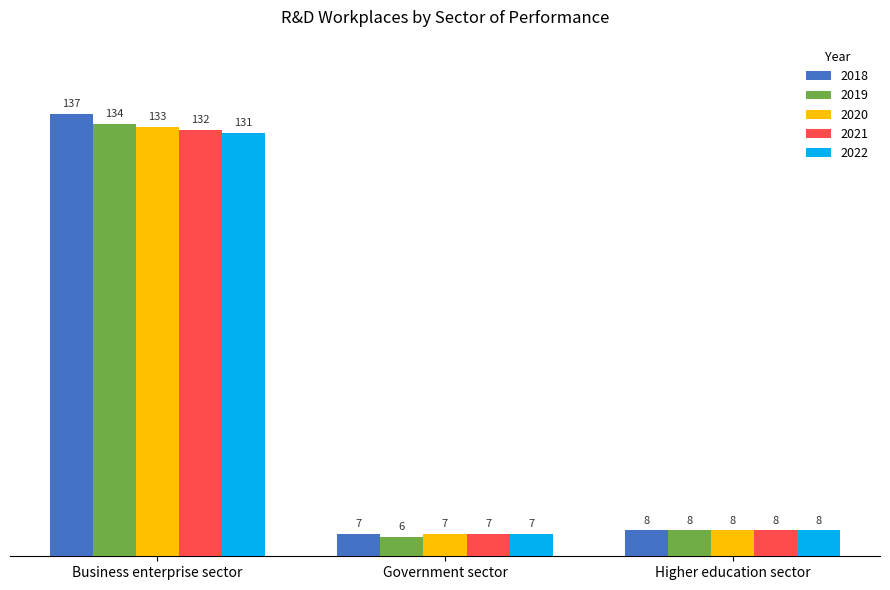

Which category has the lowest value across all series?

Government sector